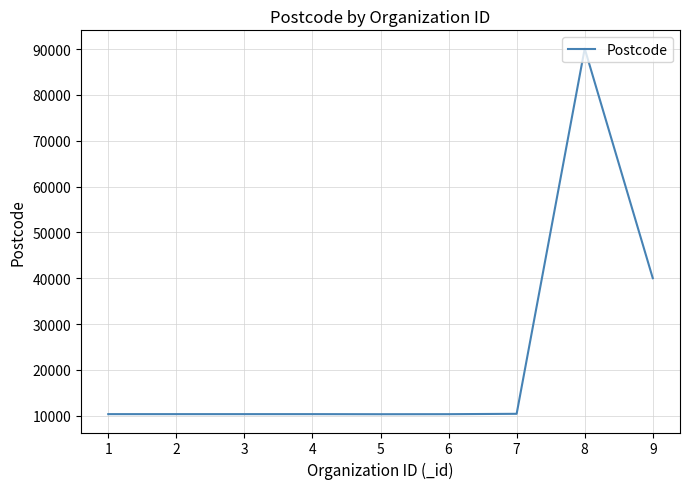

Approximately how many times larger is the value at 9 compared to 1?

3.9